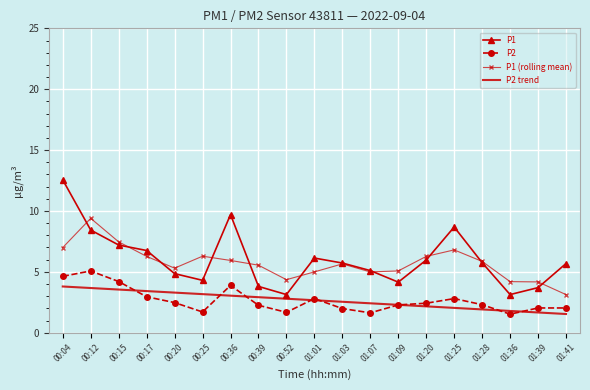

What is the maximum value for P1 (rolling mean)?

9.4